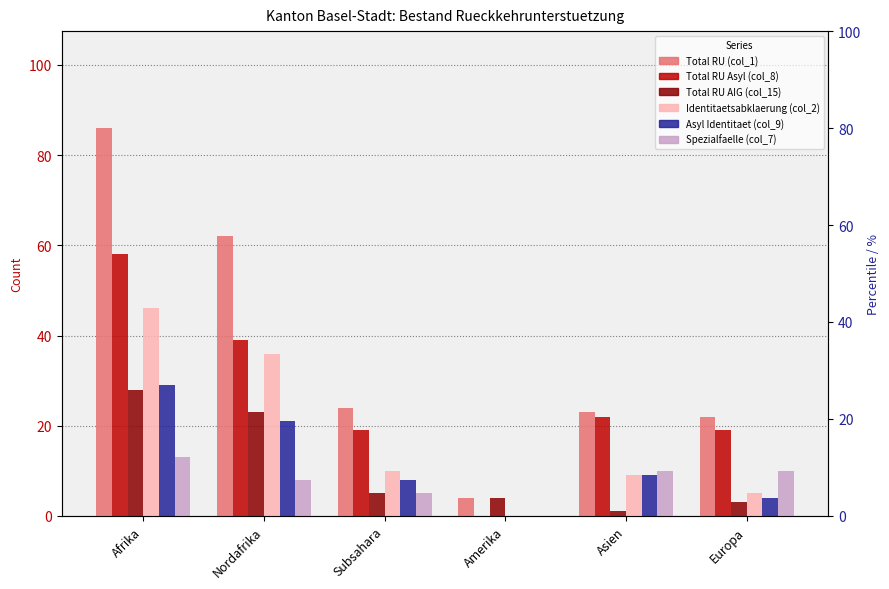

The value of Asyl Identitaet (col_9) at Asien is 9. True or false?

True